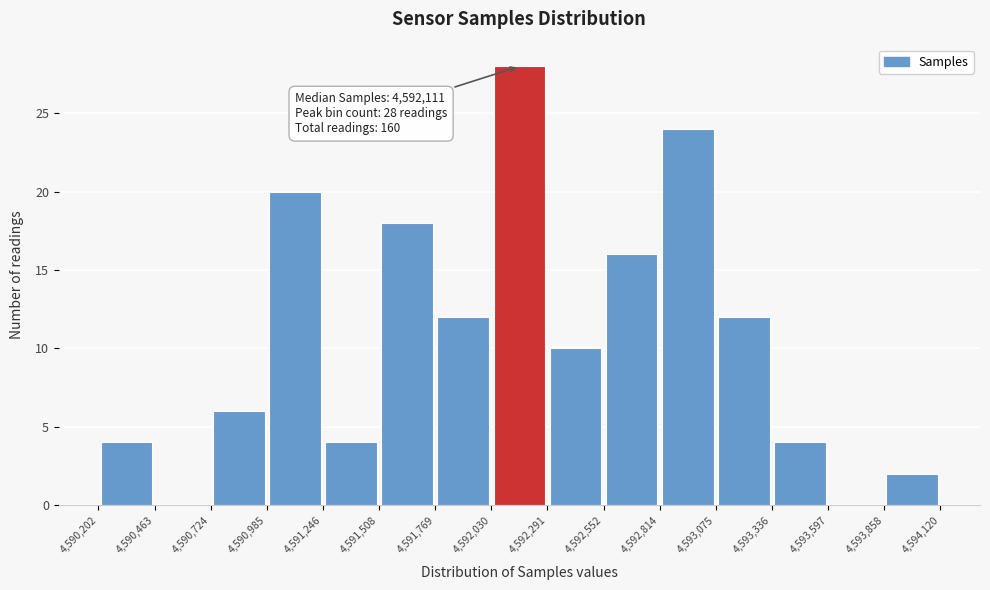

Over which range of the x-axis is the bar tallest?

4,592,030 to 4,592,291